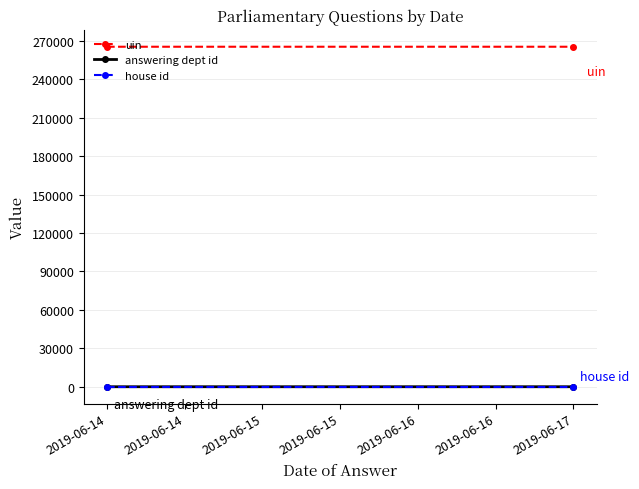

Rank the series by their maximum value, from highest to lowest.

uin, answering dept id, house id